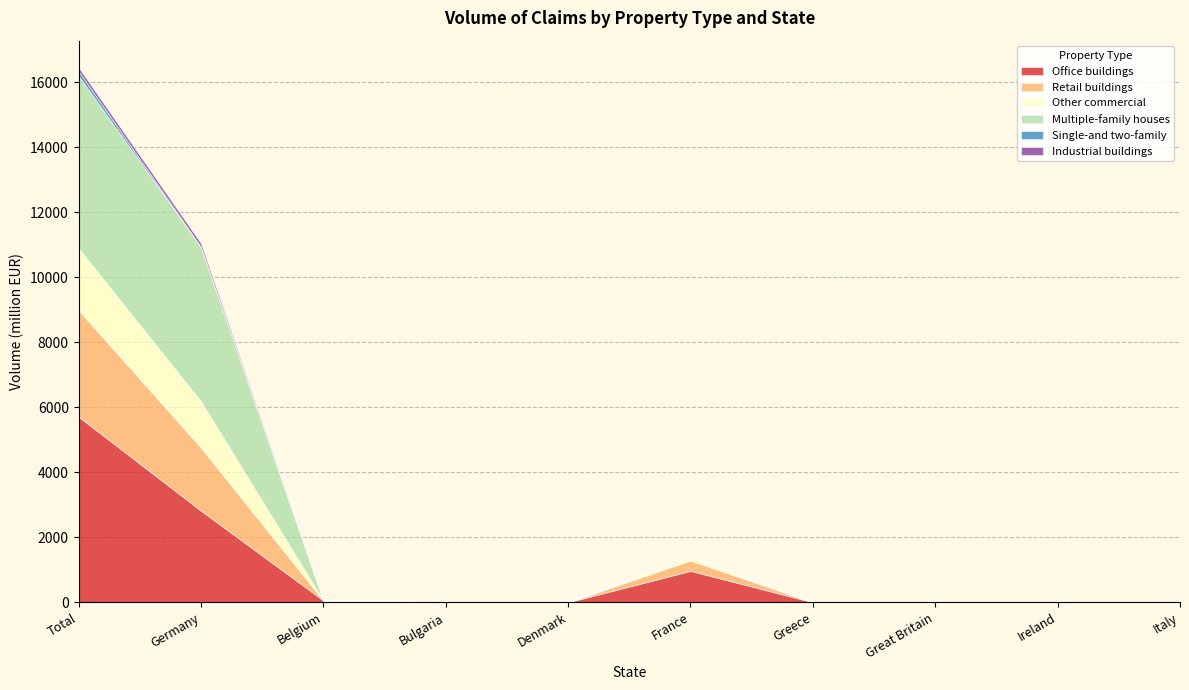

True or false: Other commercial and Single-and two-family intersect in this chart.

False